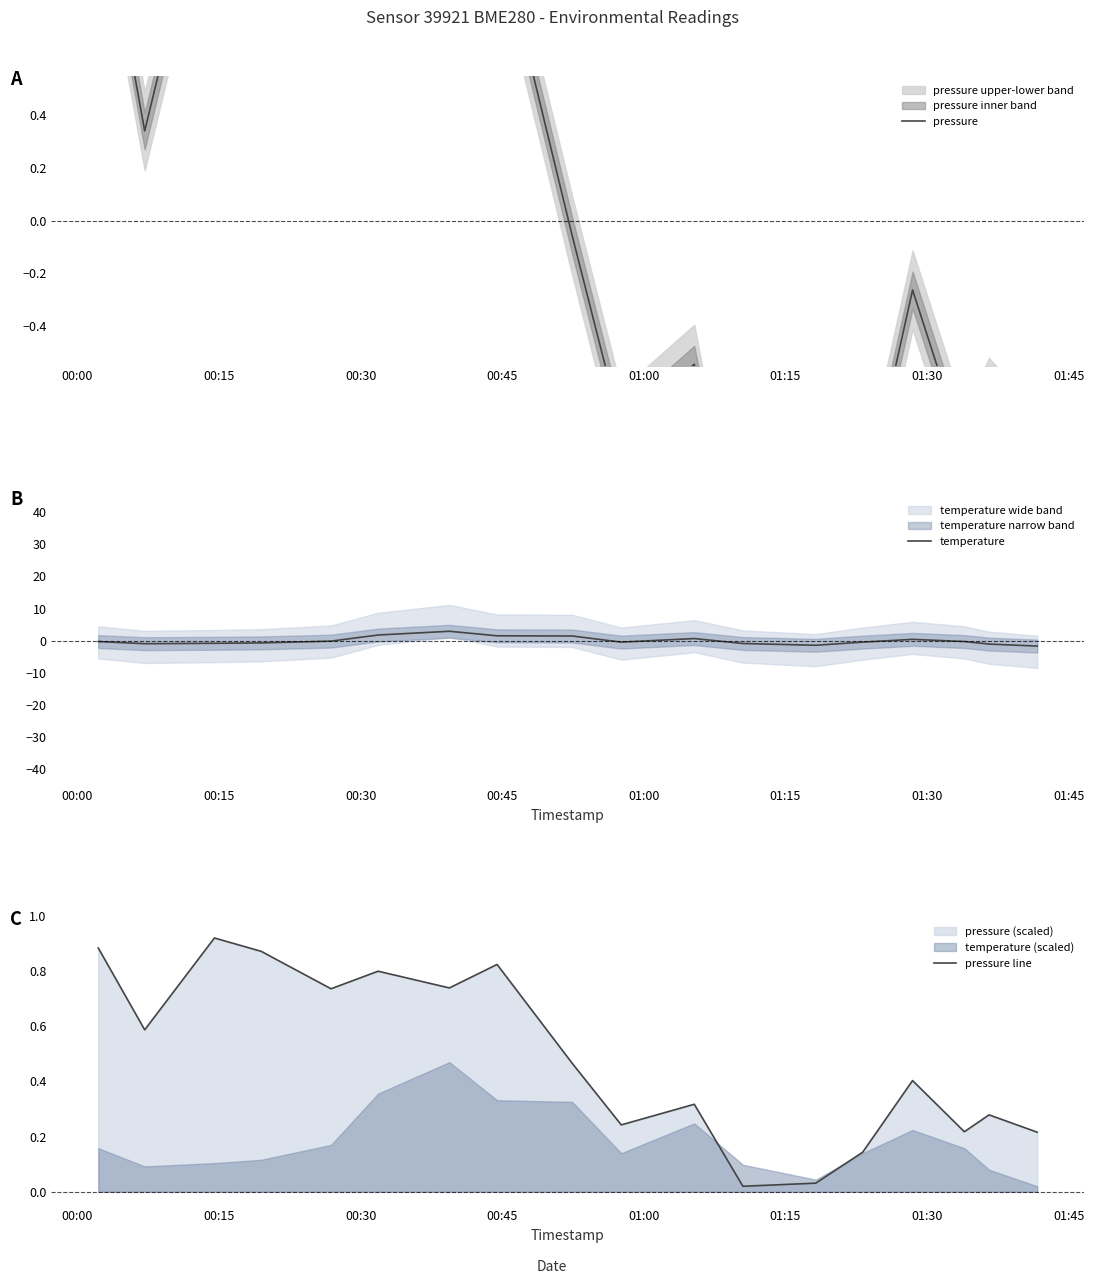

How many lines are shown in the chart?

3